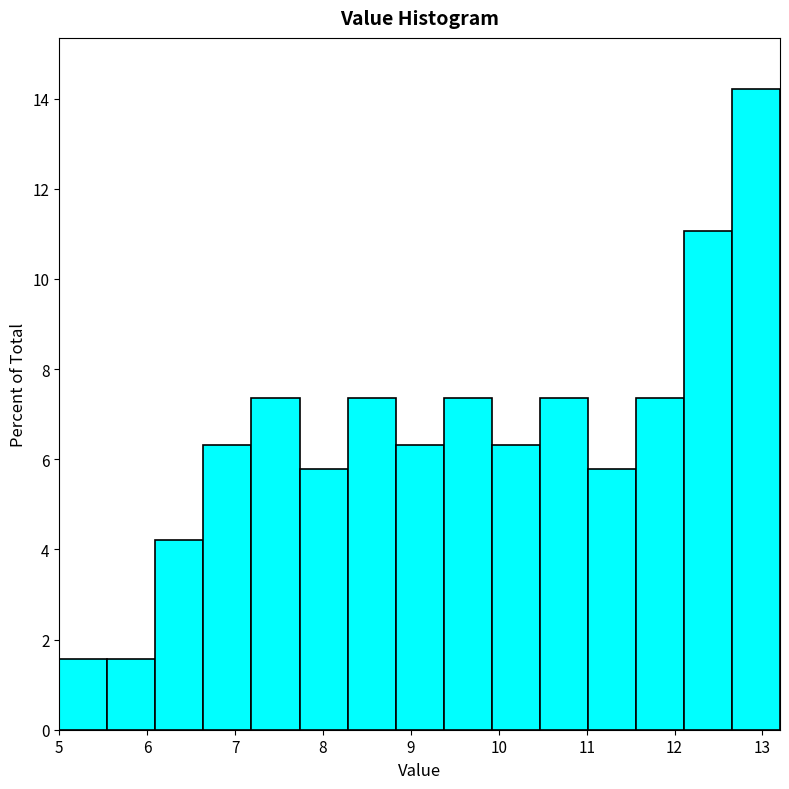

Reading left to right, transcribe this chart: for each bar, give the range it covers on the x-axis and its height. Neither the bar edges nor the heights are printed on the chart, so give them approximately, as read against the axes.

5.0 to 5.5: 1.6
5.5 to 6.1: 1.6
6.1 to 6.6: 4.2
6.6 to 7.2: 6.4
7.2 to 7.7: 7.4
7.7 to 8.3: 5.8
8.3 to 8.8: 7.4
8.8 to 9.4: 6.4
9.4 to 9.9: 7.4
9.9 to 10.5: 6.4
10.5 to 11.0: 7.4
11.0 to 11.6: 5.8
11.6 to 12.1: 7.4
12.1 to 12.7: 11.0
12.7 to 13.2: 14.2